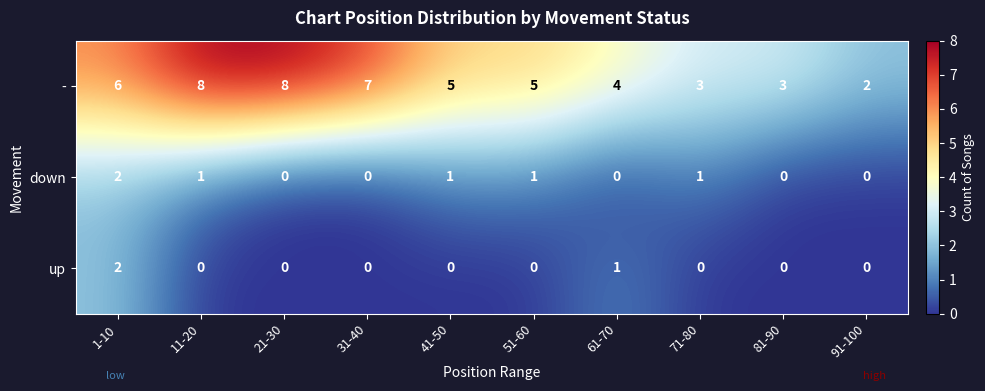

Reading left to right, extract all data points from this chart.

-: 6	8	8	7	5	5	4	3	3	2
down: 2	1	0	0	1	1	0	1	0	0
up: 2	0	0	0	0	0	1	0	0	0